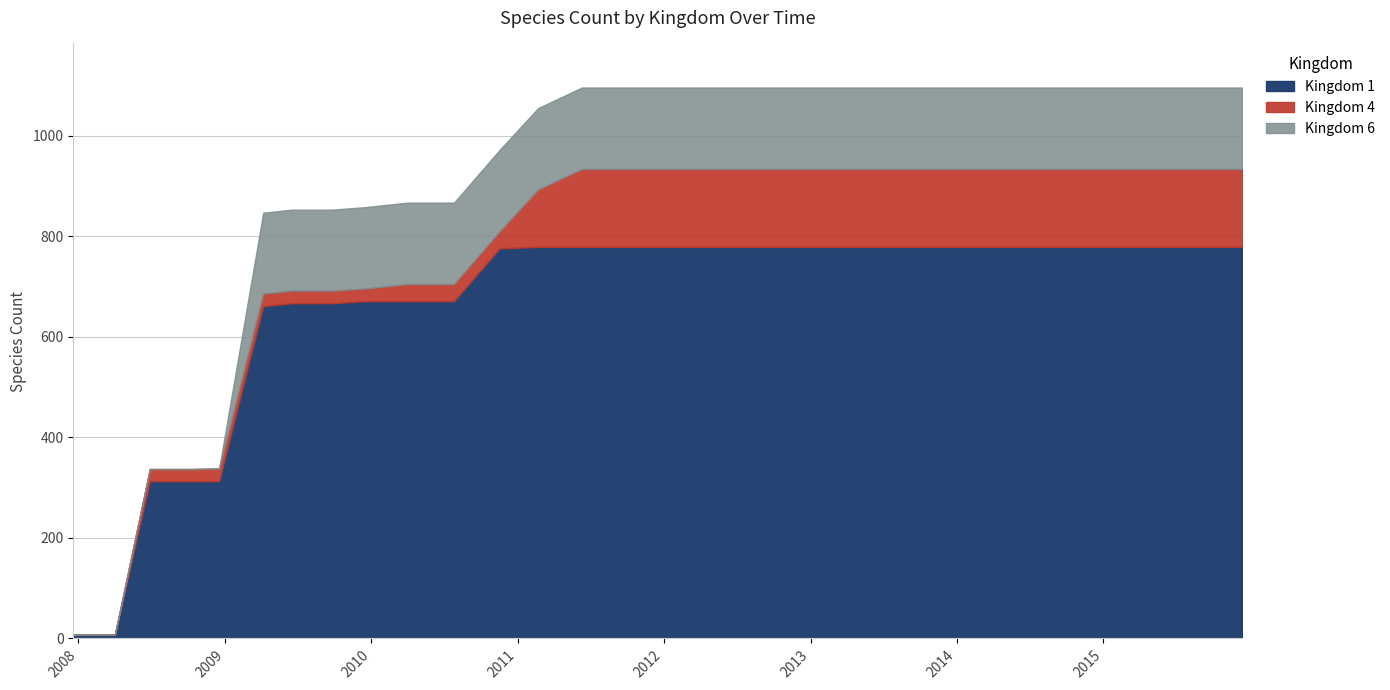

Between 6 and 27, which is larger?

27